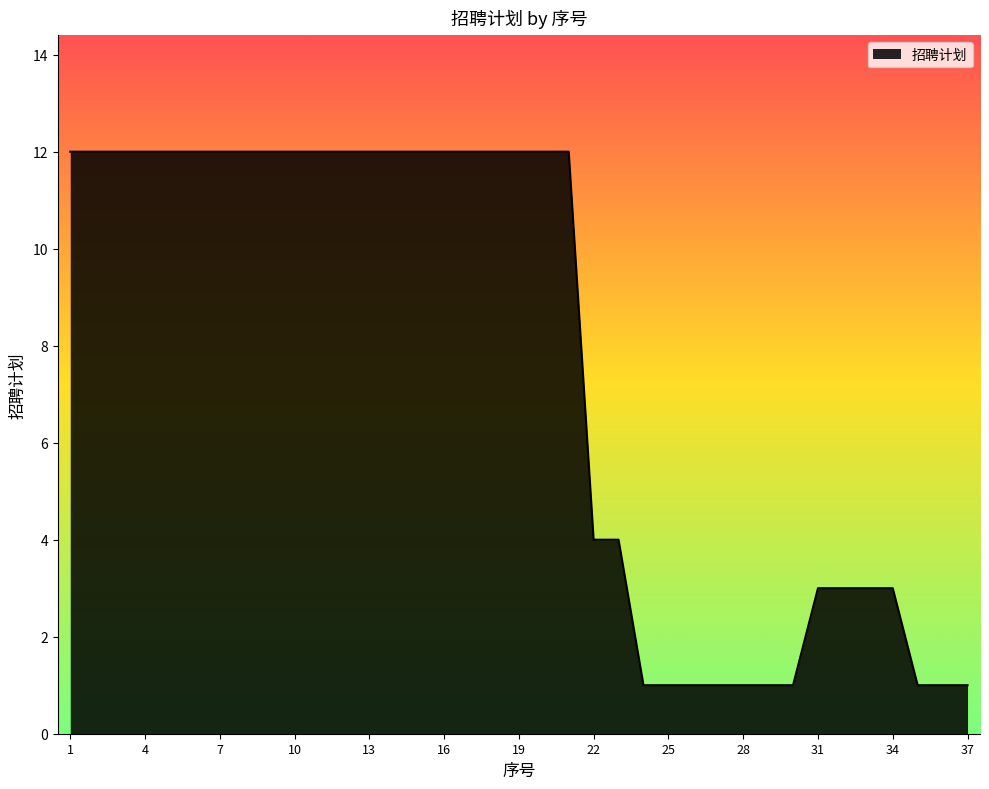

What is the greatest value displayed?

12